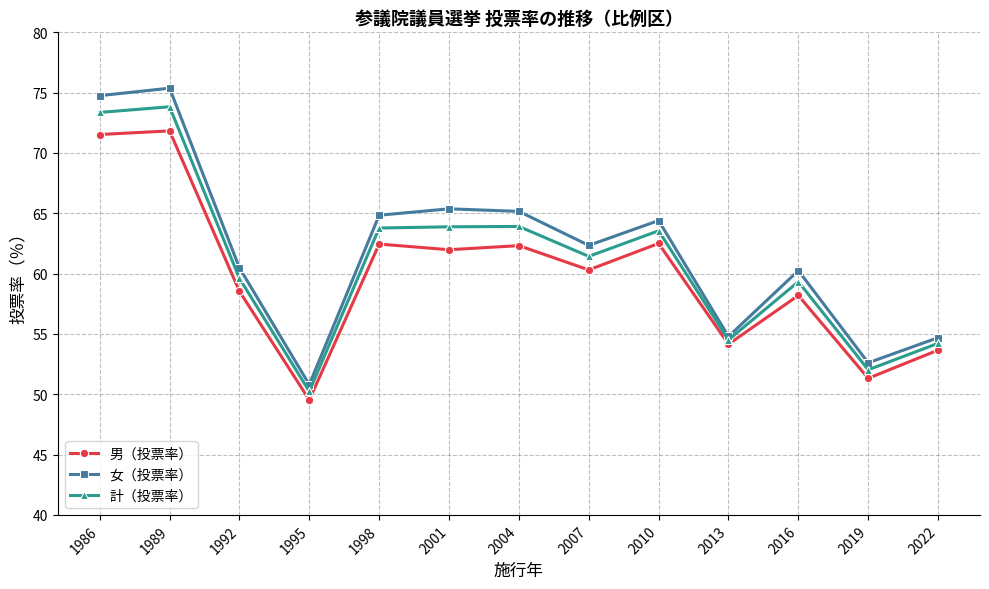

What is the spread (max minus min) of values at 2019?

1.3